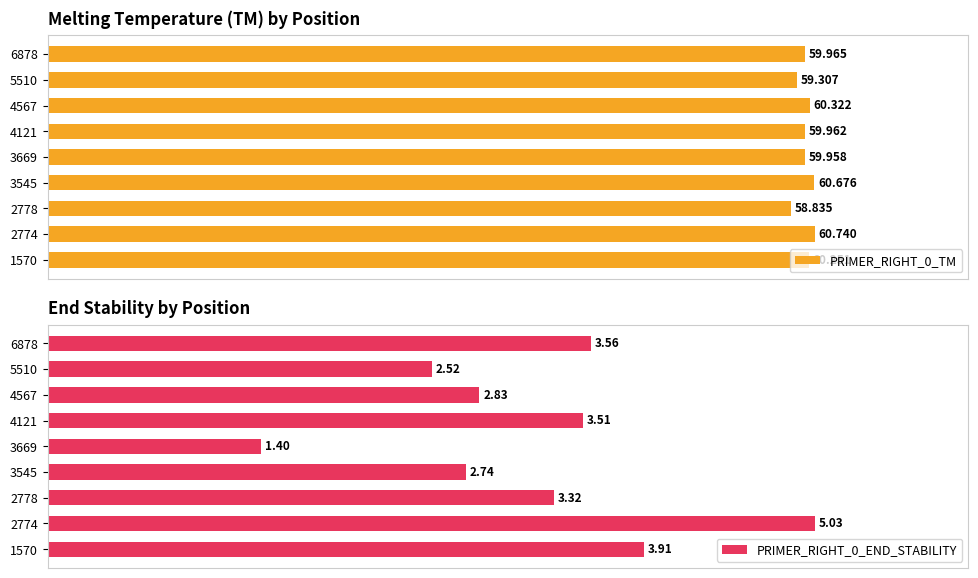

The PRIMER_RIGHT_0_END_STABILITY series shows 67.3 at 5510. True or false?

False